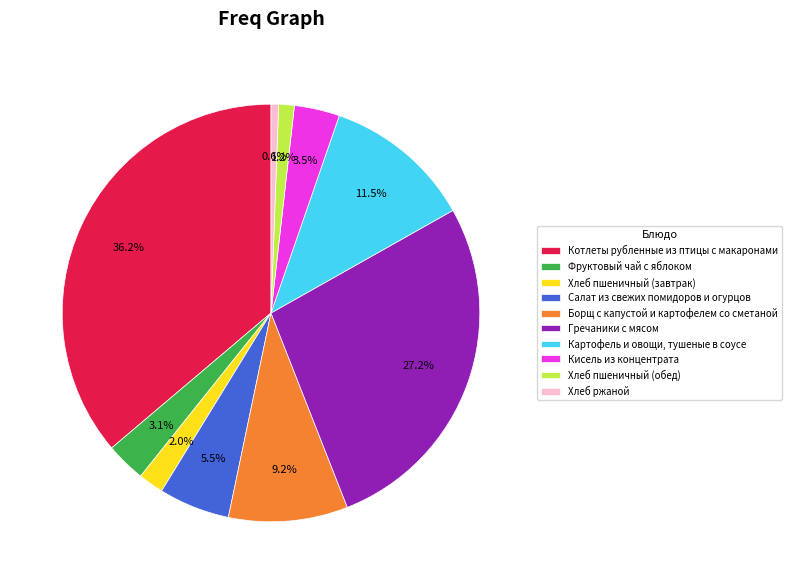

To the nearest percent, what portion does Хлеб пшеничный (обед) represent?

1%